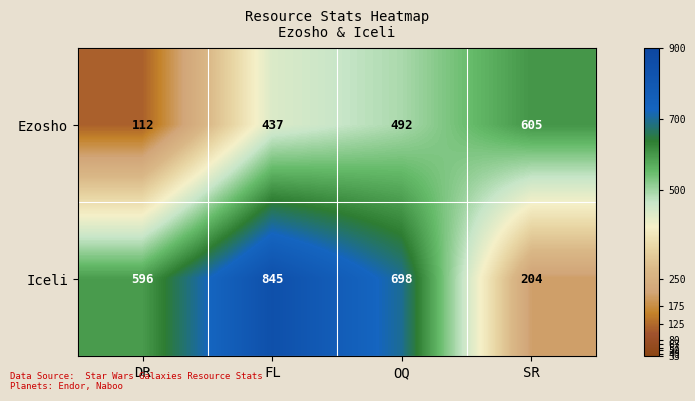

Which category has the highest value in the Iceli series?

FL